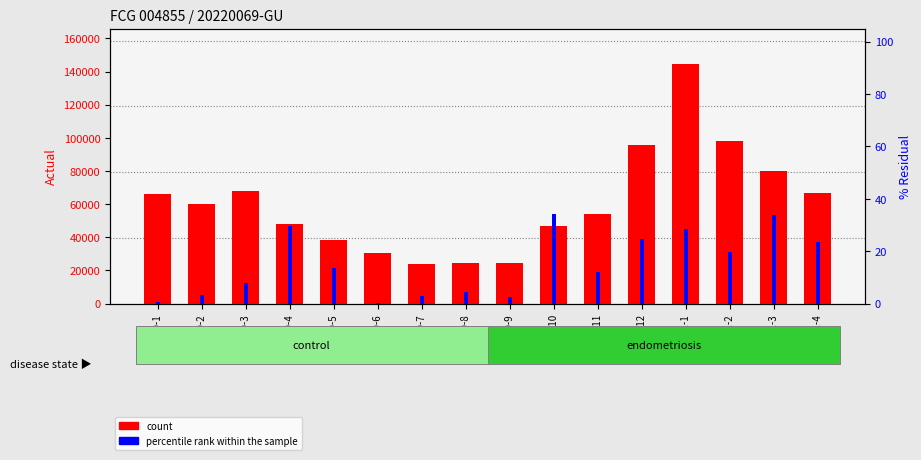

Reading left to right, list all the values displayed in this chart.

count: 66375.8	60351.2	67963.8	48245.0	38523.5	30803.4	24178.6	24725.6	24293.8	46720.1	53904.8	95990.5	144301.8	97936.5	80284.8	66927.7
percentile rank within the sample: 0.6	3.3	7.8	29.5	13.6	0.4	2.9	4.3	2.7	34.3	11.9	24.8	28.5	19.8	34.0	23.5